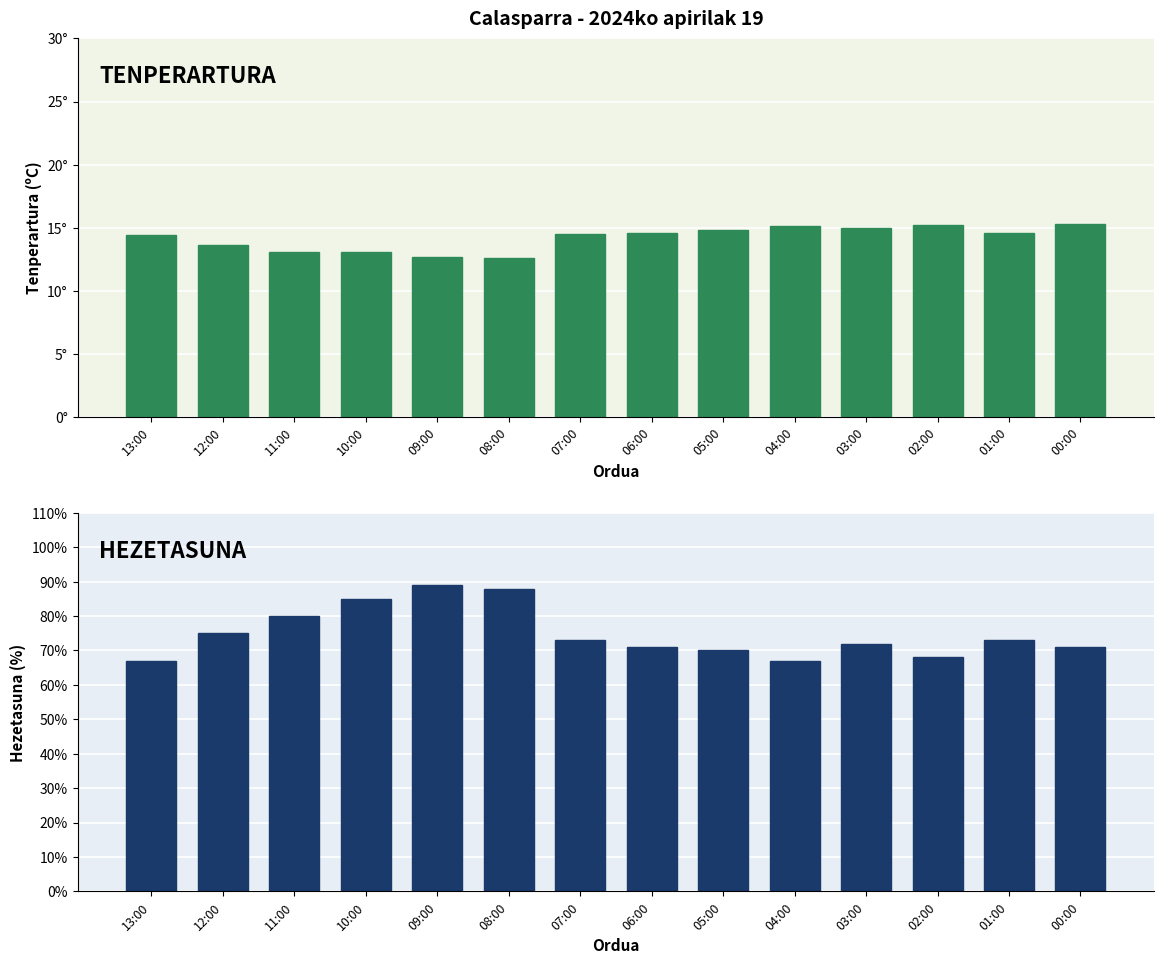

Reading right to left, list all the values displayed in this chart.

Tenperartura (ºC): 00:00=15.3	01:00=14.6	02:00=15.2	03:00=15.0	04:00=15.1	05:00=14.8	06:00=14.6	07:00=14.5	08:00=12.6	09:00=12.7	10:00=13.1	11:00=13.1	12:00=13.6	13:00=14.4
Hezetasuna (%): 00:00=71.0	01:00=73.0	02:00=68.0	03:00=72.0	04:00=67.0	05:00=70.0	06:00=71.0	07:00=73.0	08:00=88.0	09:00=89.0	10:00=85.0	11:00=80.0	12:00=75.0	13:00=67.0